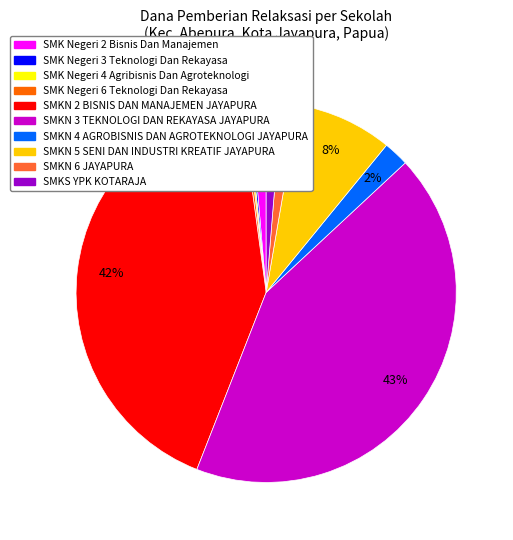

To the nearest percent, what is the average slice percentage?

10%